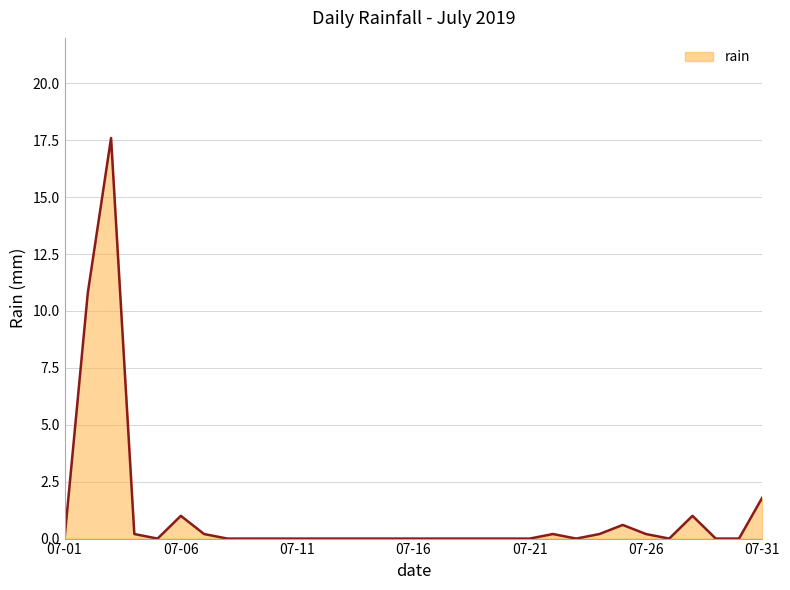

What is the average value?

1.1